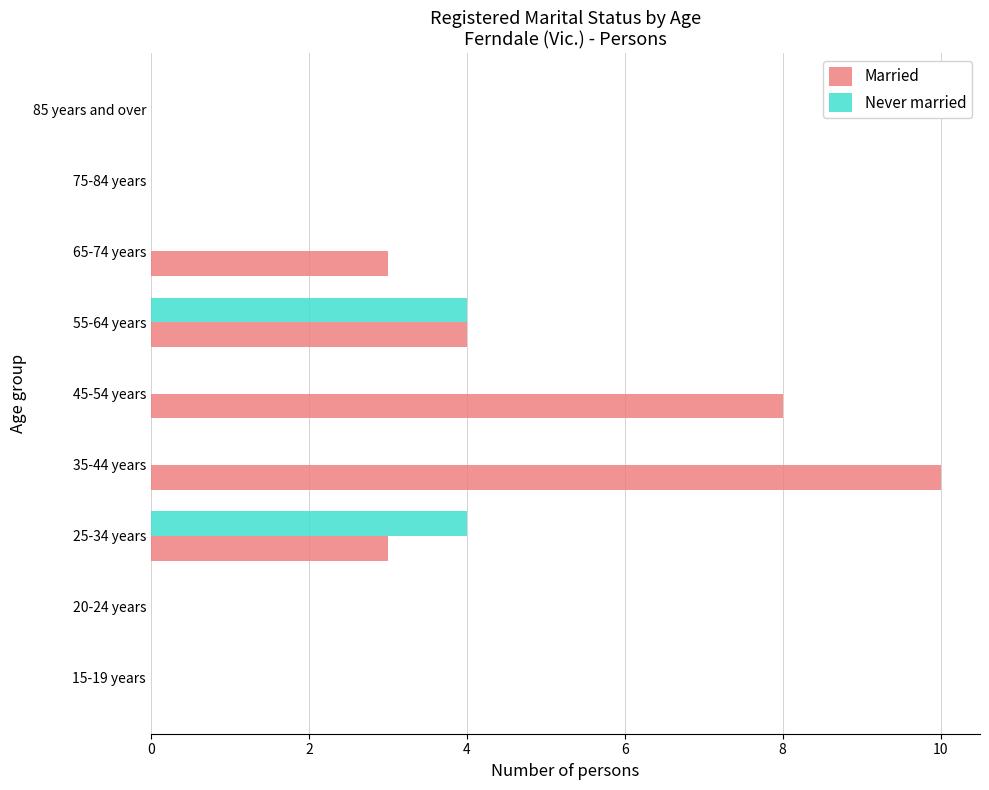

Where is Married nearest to the value 5?

55-64 years